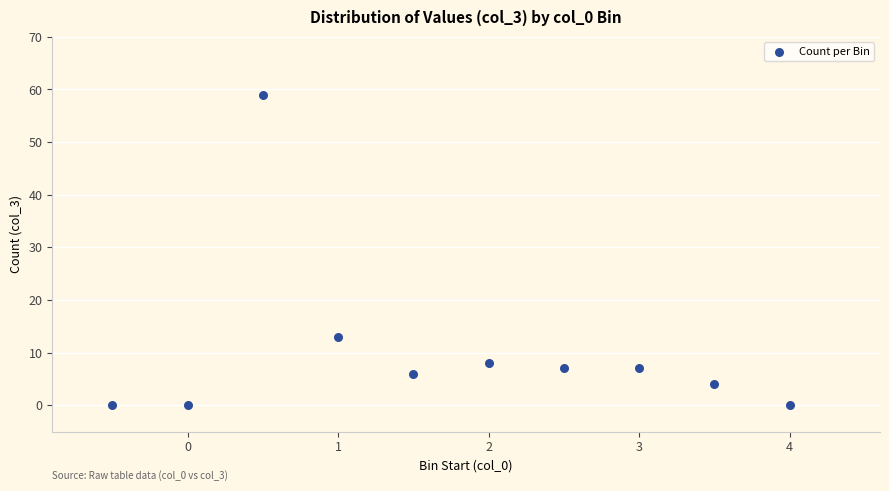

What Y value in the scatter plot is closest to 29?

13